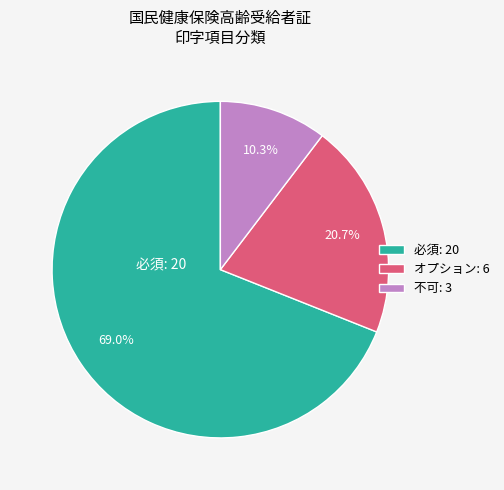

What percentage do 必須: 20 and オプション: 6 together represent?

89.7%